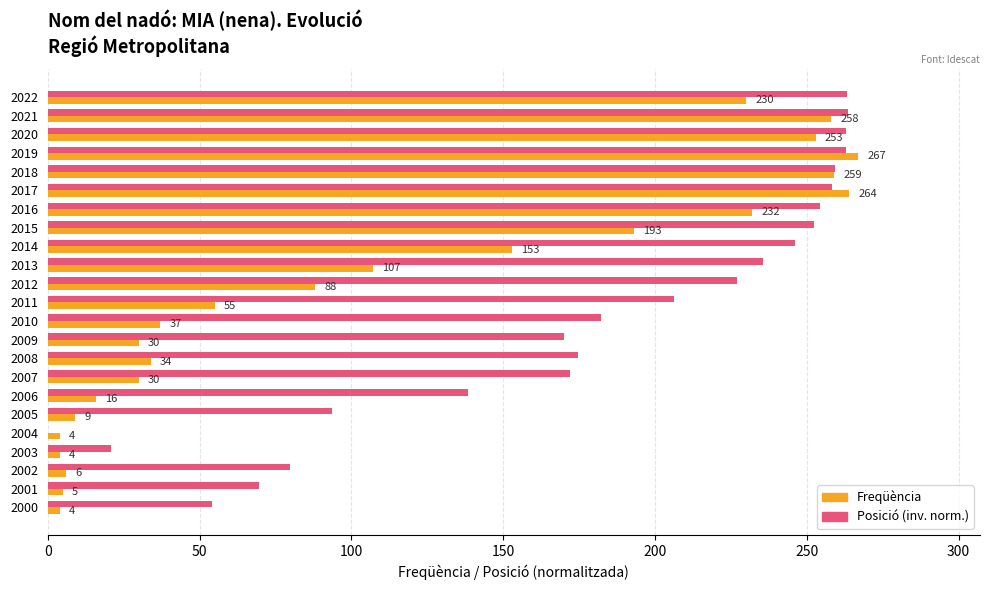

At which label is Posició (inv. norm.) closest to 131?

2006